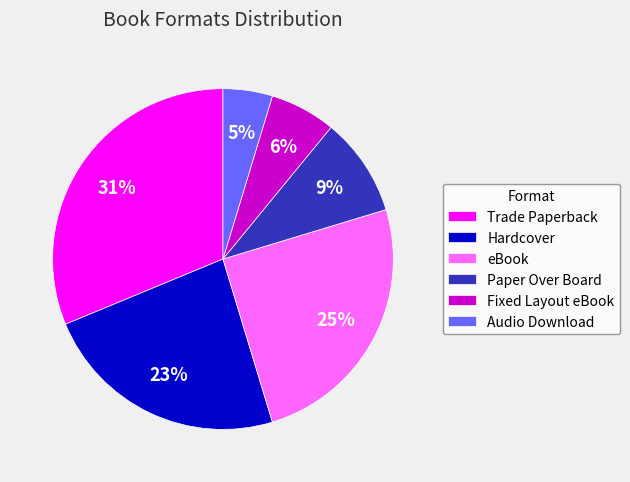

To the nearest percent, what percentage of the pie is eBook?

25%